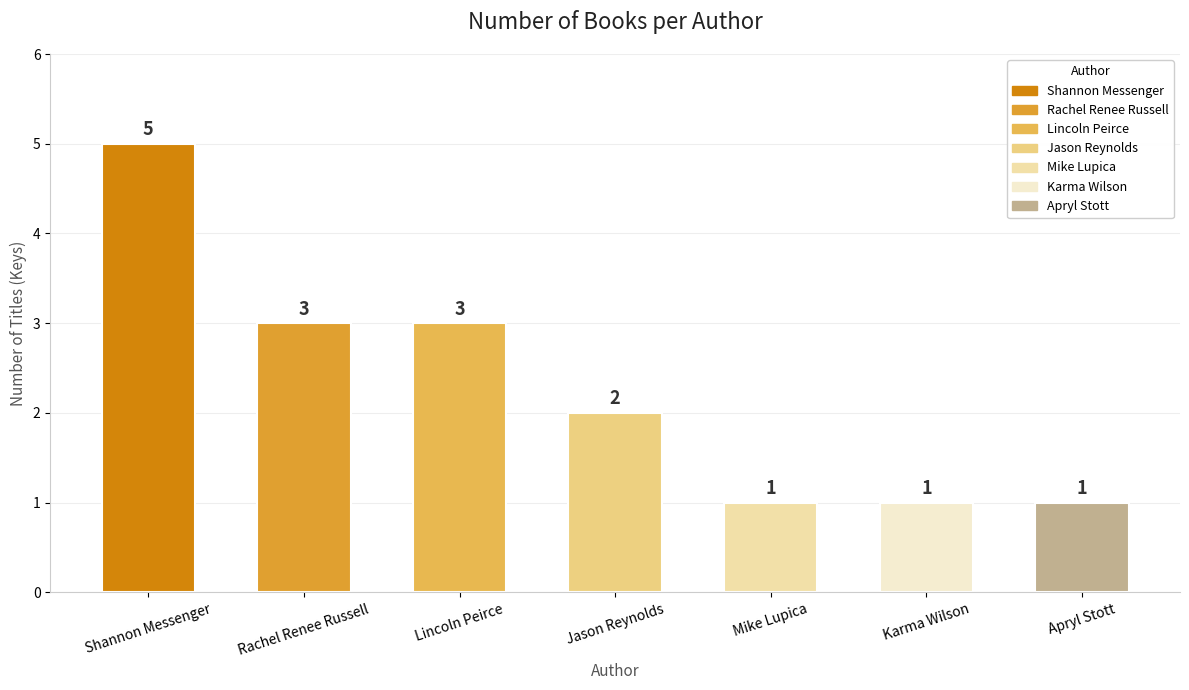

Between Rachel Renee Russell and Karma Wilson, which is larger?

Rachel Renee Russell